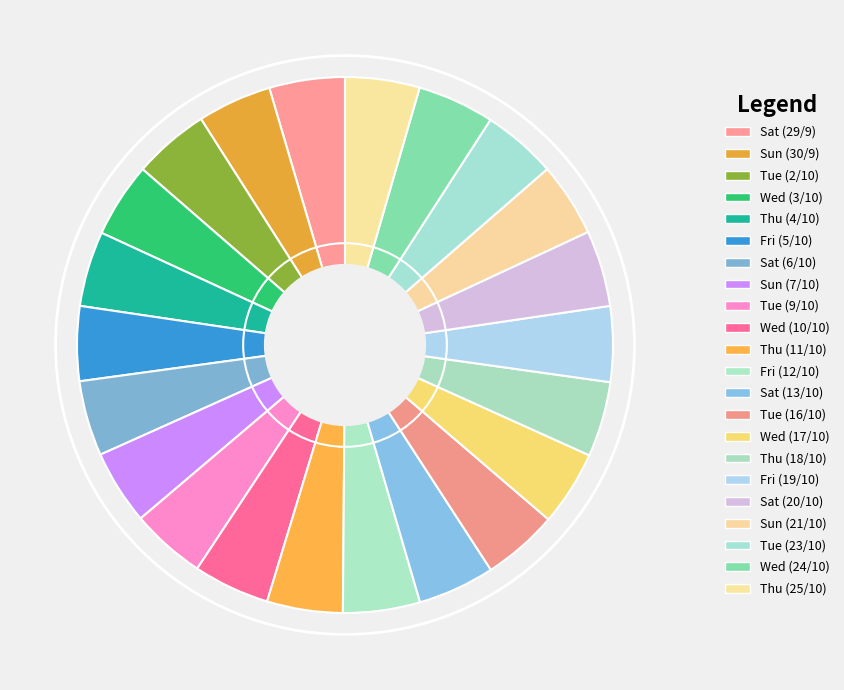

How many segments does this pie chart have?

22